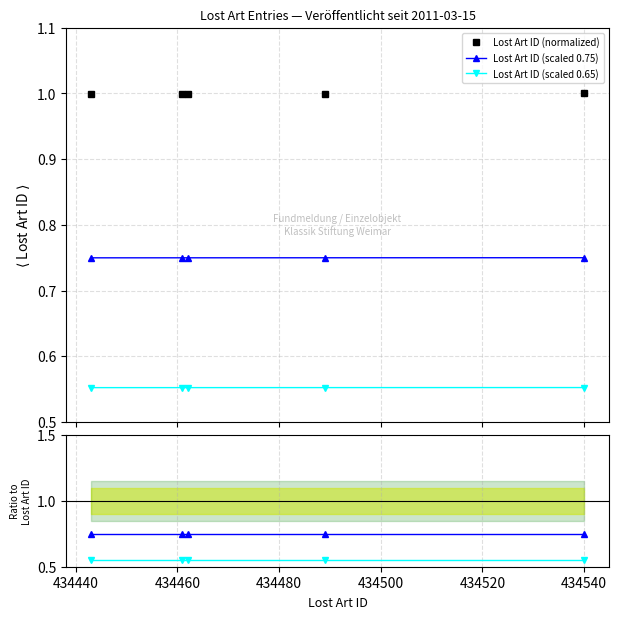

What are all the series names shown in the legend?

Lost Art ID (normalized), Lost Art ID (scaled 0.75), Lost Art ID (scaled 0.65)